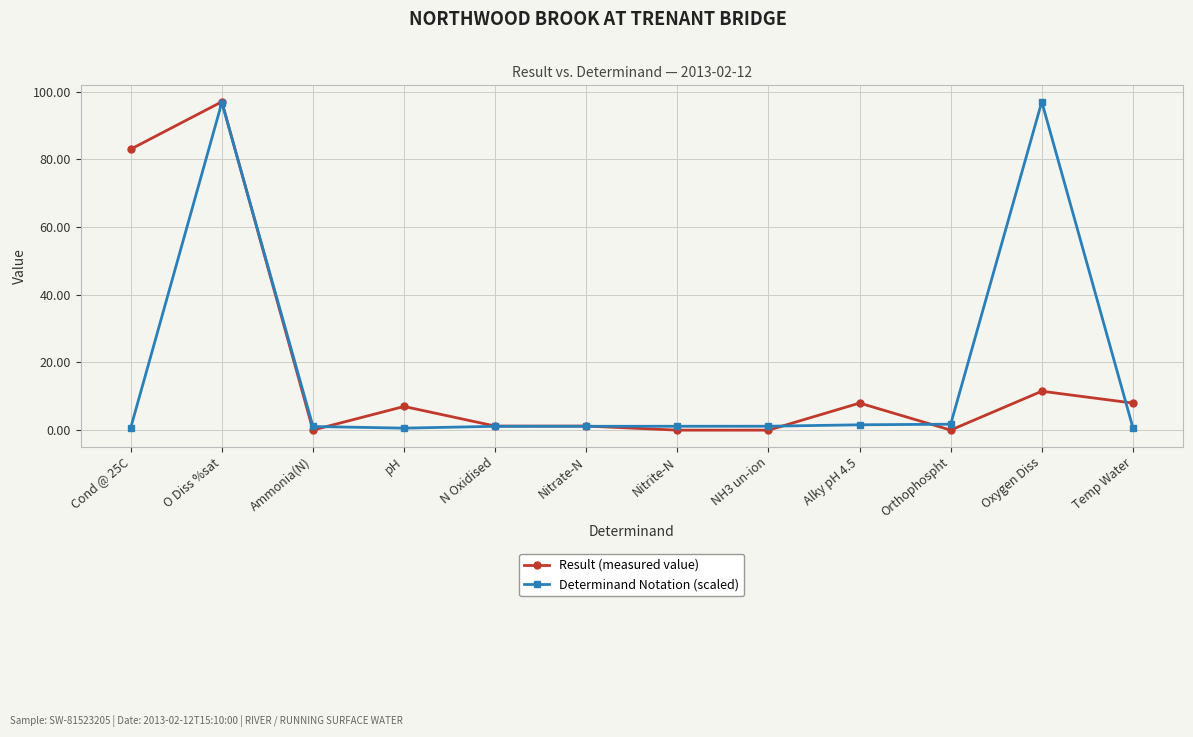

What is the total value across all series at NH3 un-ion?

1.2